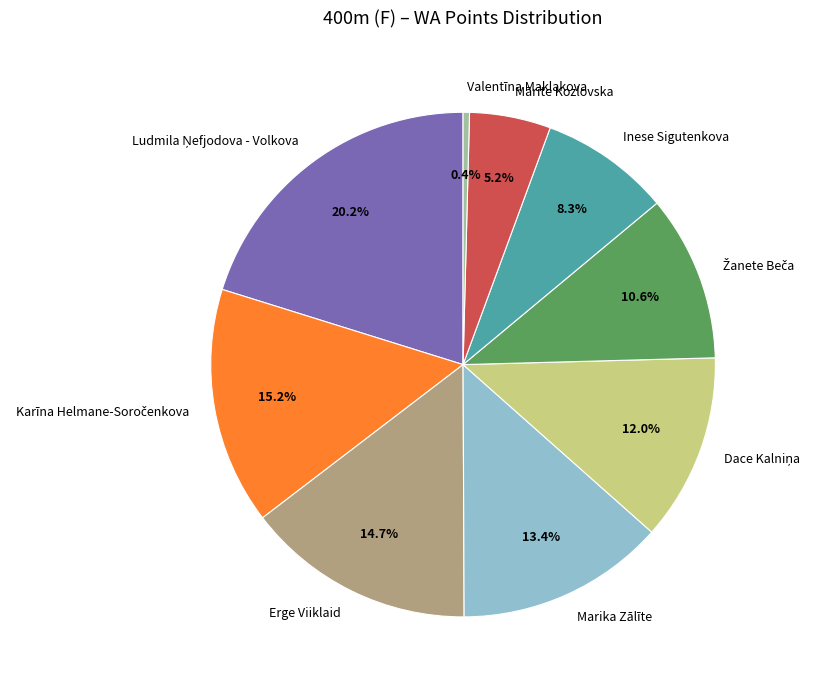

What percentage is NOT represented by Inese Sigutenkova?

91.7%